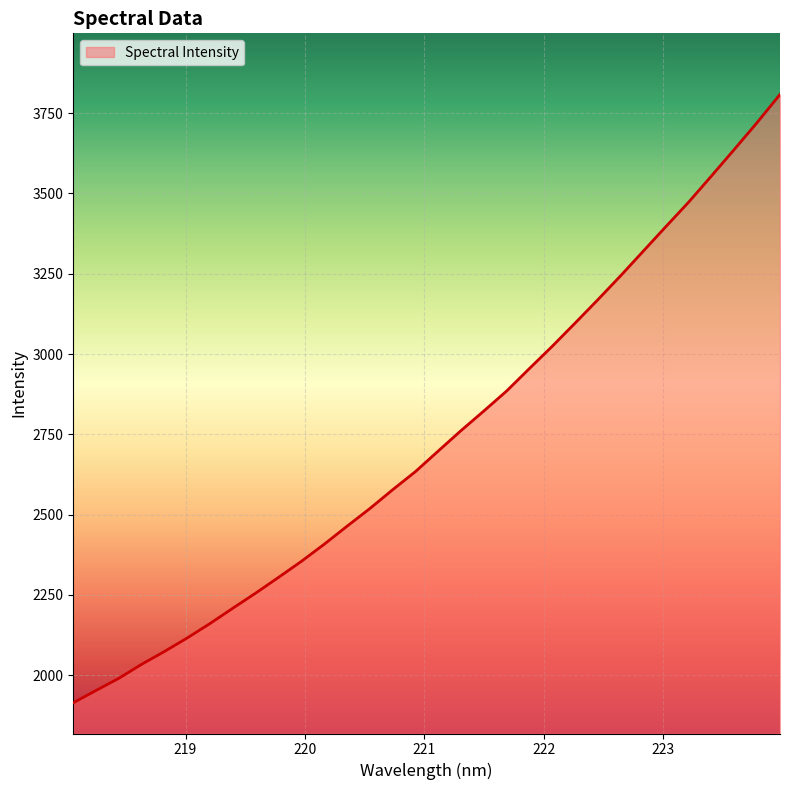

What is the smallest value displayed?

1914.2